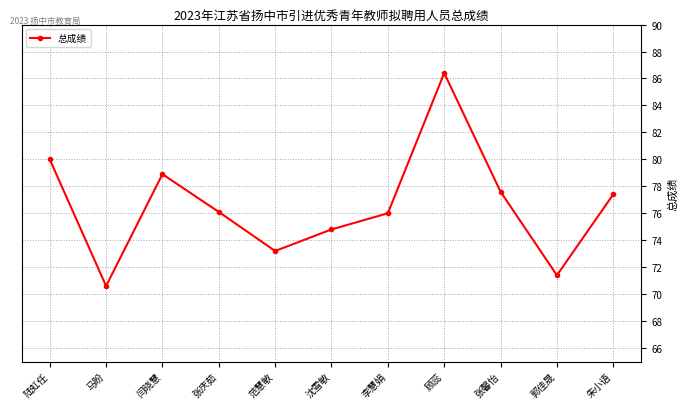

The chart shows a value of 34.9 at 沈雪敏. True or false?

False